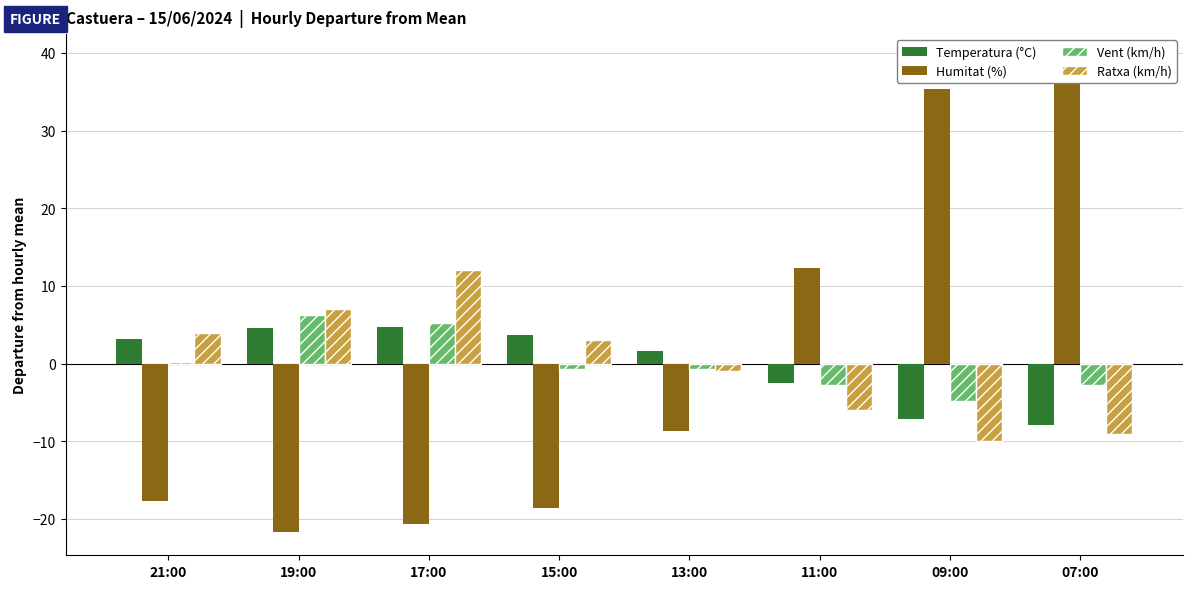

What is the difference between the Temperatura (°C) values at 11:00 and 21:00?

5.7